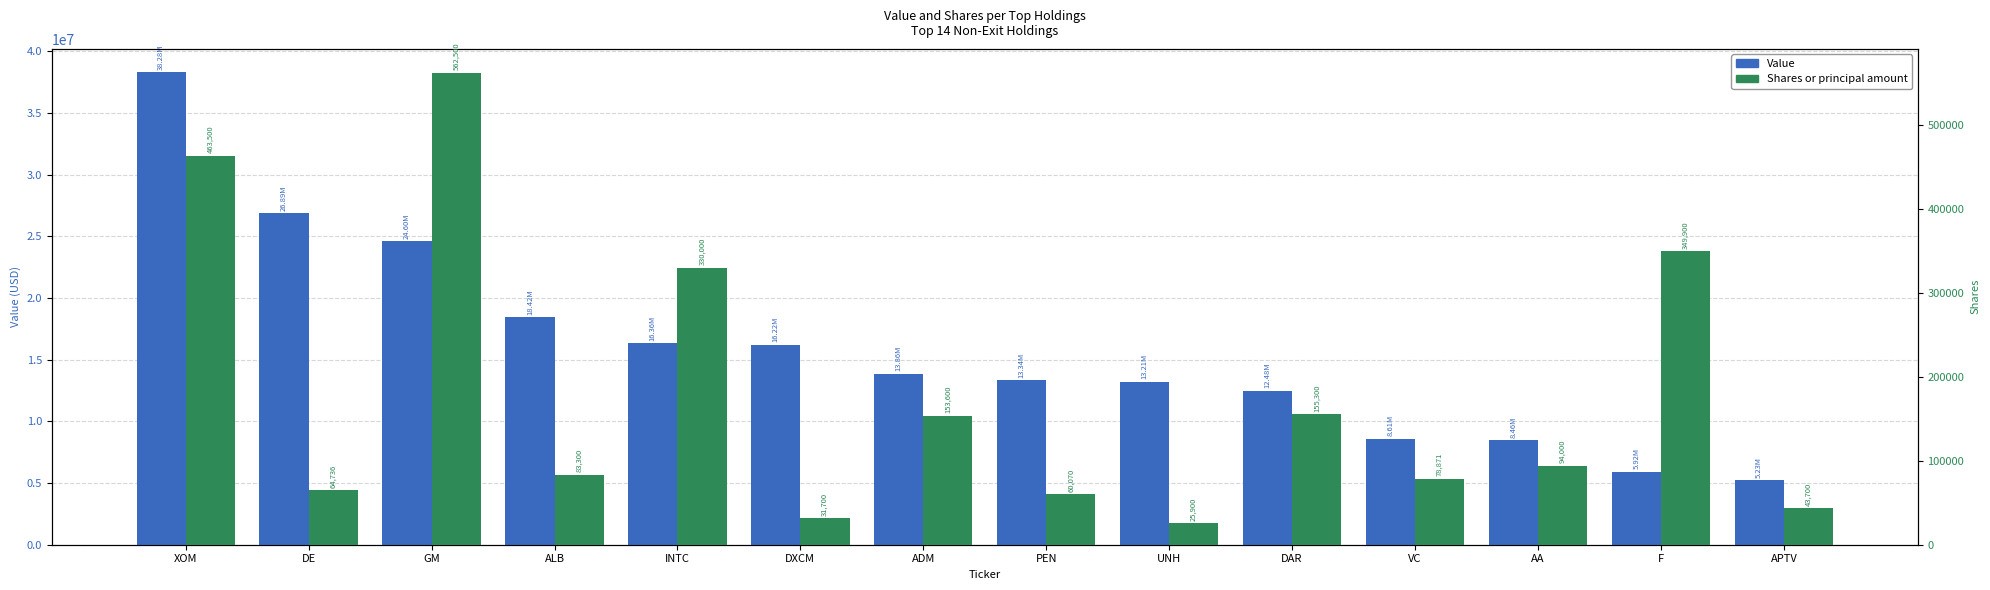

List the labels in order of Shares or principal amount value, largest first.

GM, XOM, F, INTC, DAR, ADM, AA, ALB, VC, DE, PEN, APTV, DXCM, UNH